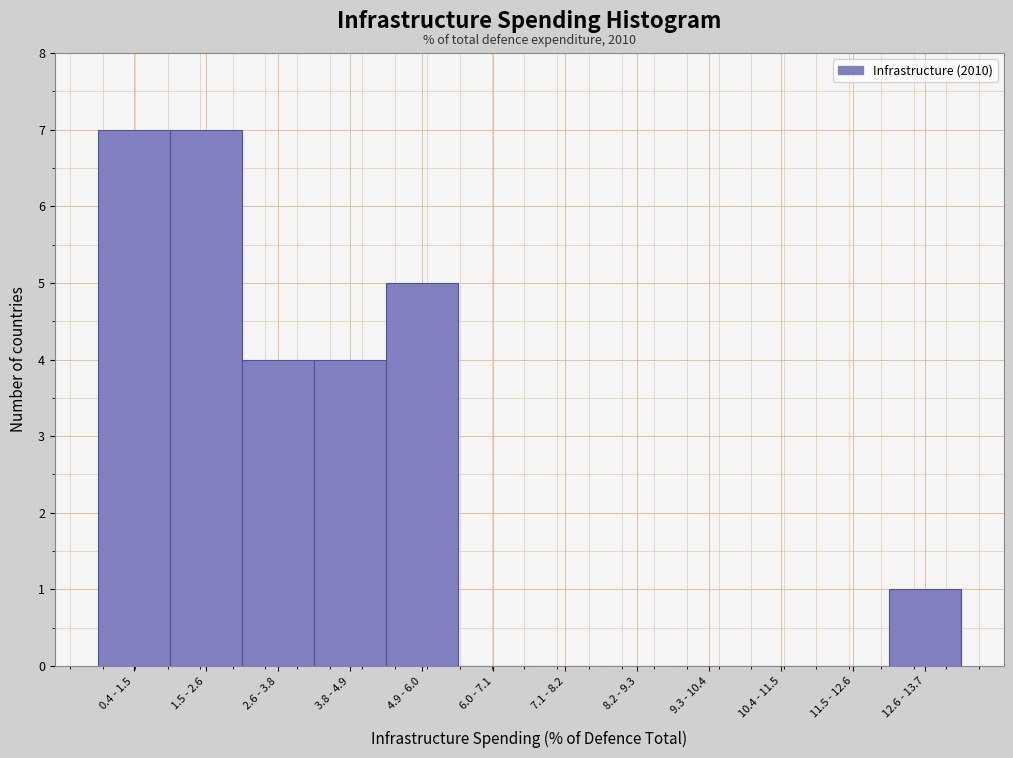

Reading right to left, what are all the values shown in this chart?

12.6 - 13.7=1	11.5 - 12.6=0	10.4 - 11.5=0	9.3 - 10.4=0	8.2 - 9.3=0	7.1 - 8.2=0	6.0 - 7.1=0	4.9 - 6.0=5	3.8 - 4.9=4	2.6 - 3.8=4	1.5 - 2.6=7	0.4 - 1.5=7